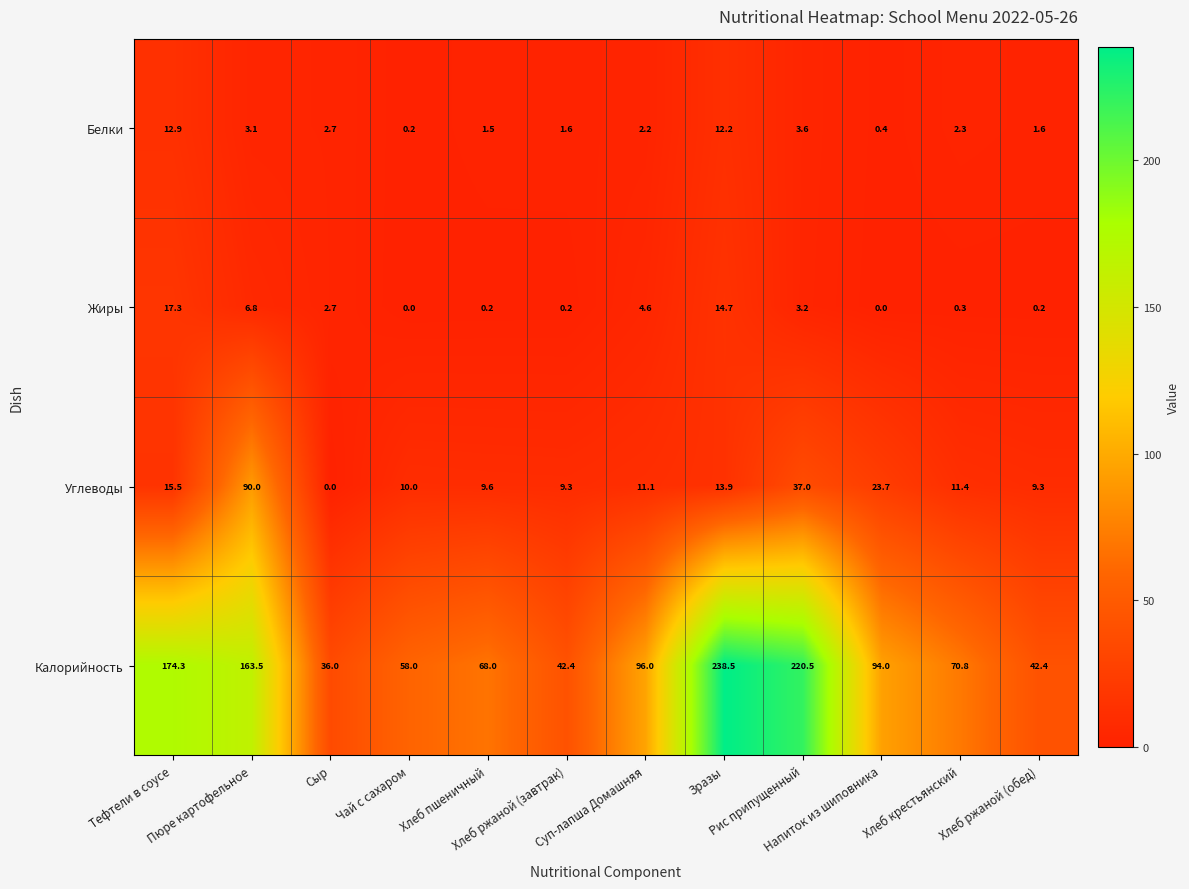

Which category has the highest value across all series?

Зразы